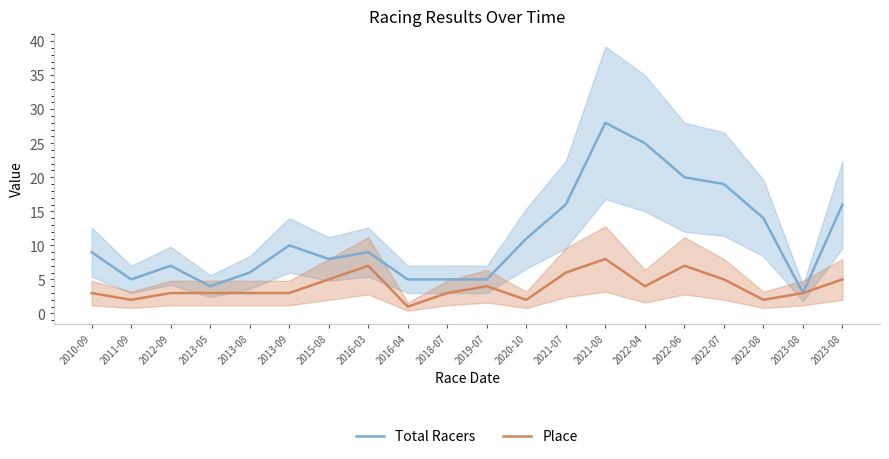

Which series has the widest spread of values?

Total Racers